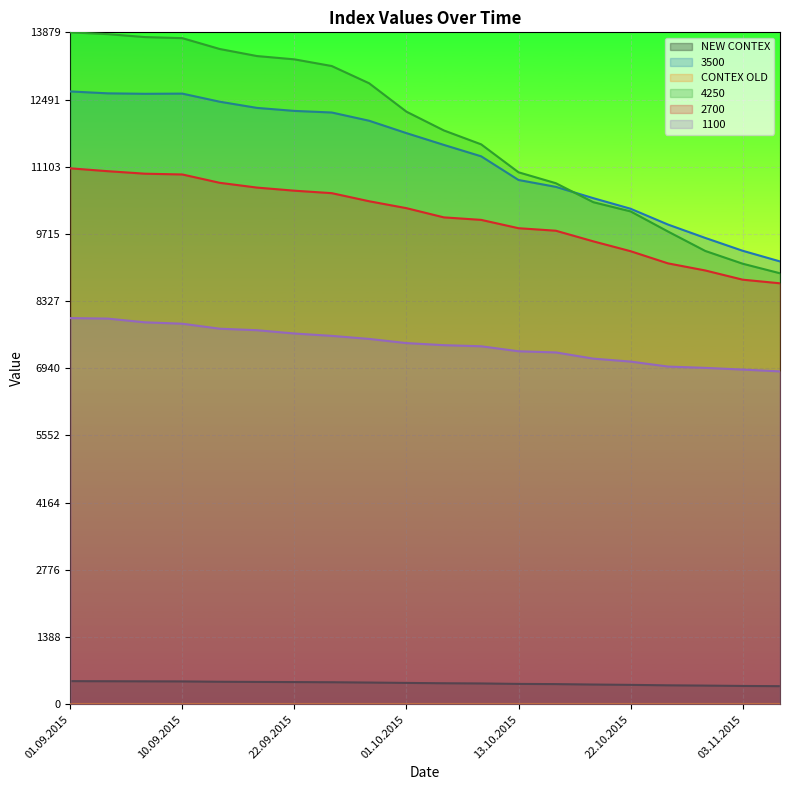

What is the label of the 14th point from the right?

22.09.2015